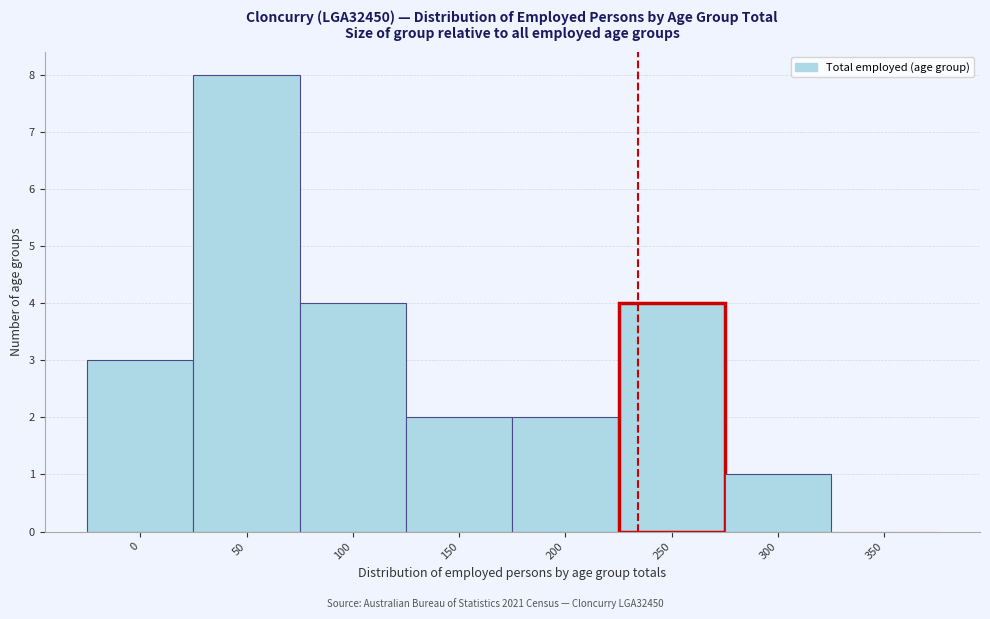

Reading left to right, list all the values displayed in this chart.

0=3	50=8	100=4	150=2	200=2	250=4	300=1	350=0